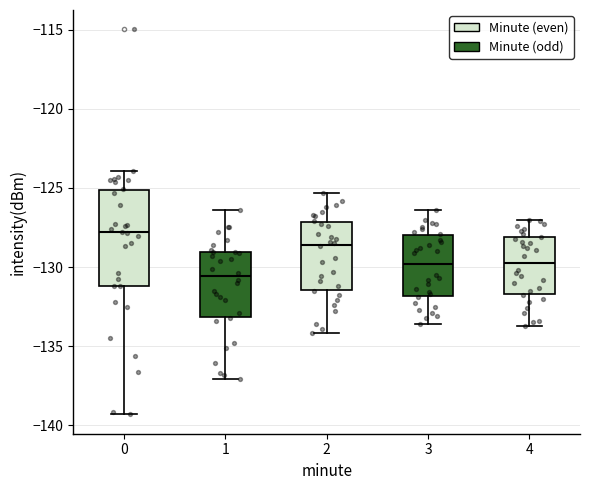

Which box is the tallest, from its lower edge to its upper edge?

0